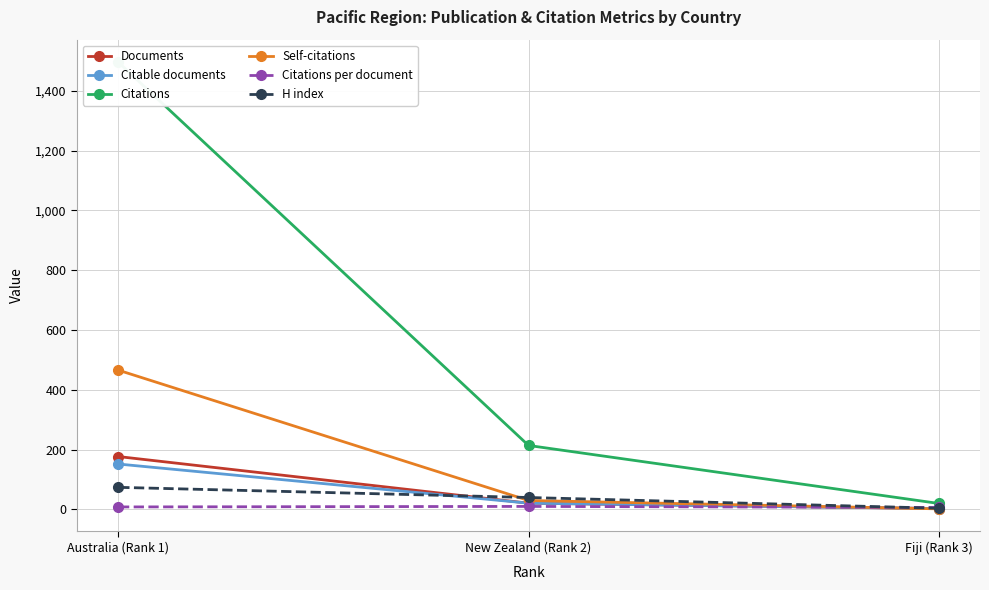

How many H index values are between 4 and 74?

3